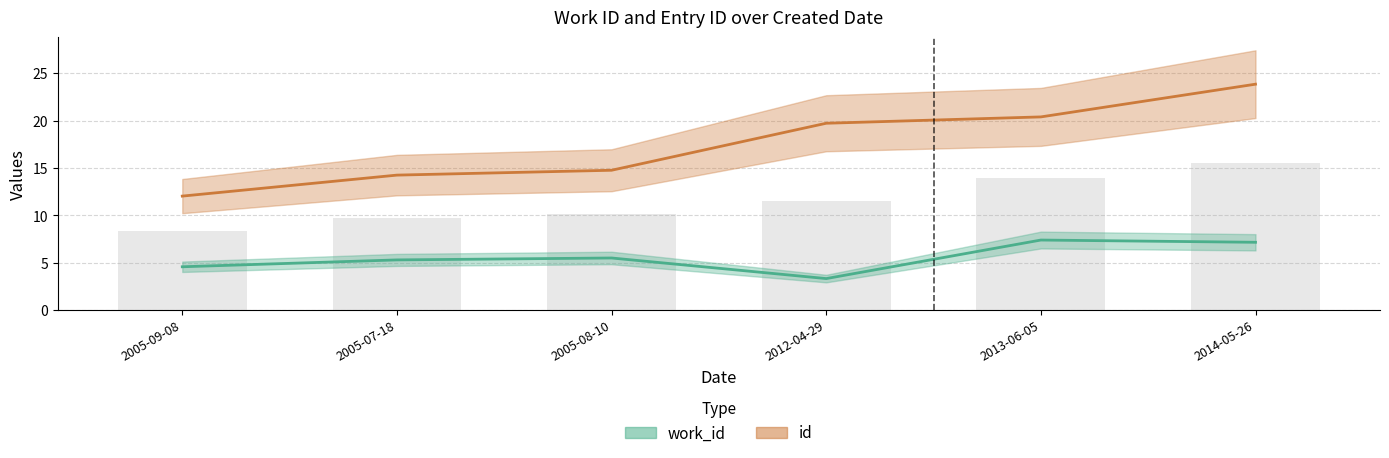

Reading left to right, extract all data points from this chart.

work_id: 4.6	5.3	5.5	3.3	7.4	7.2
id: 12.0	14.3	14.8	19.7	20.4	23.9